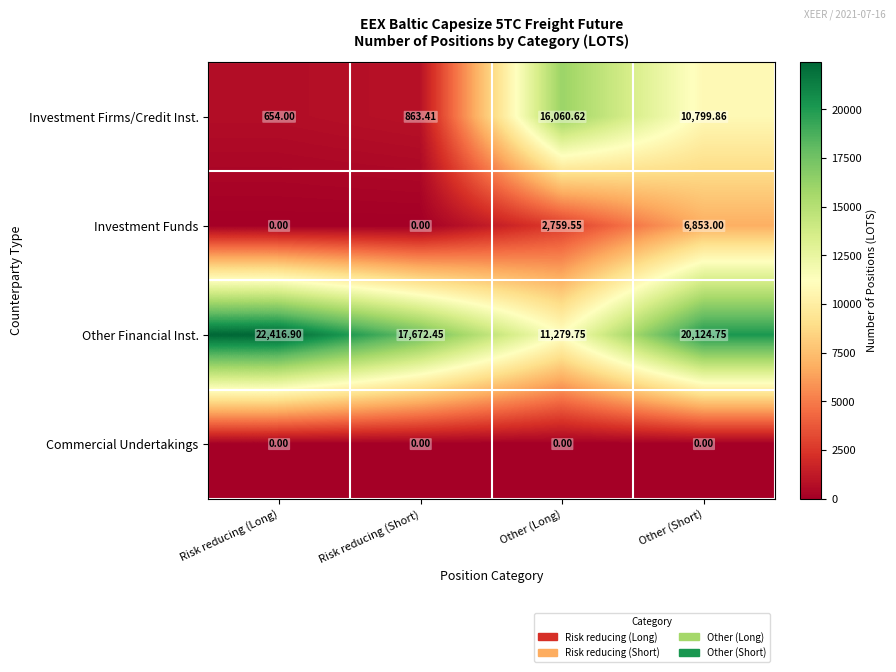

At which label does Investment Firms/Credit Inst. first exceed 10799?

Other (Long)